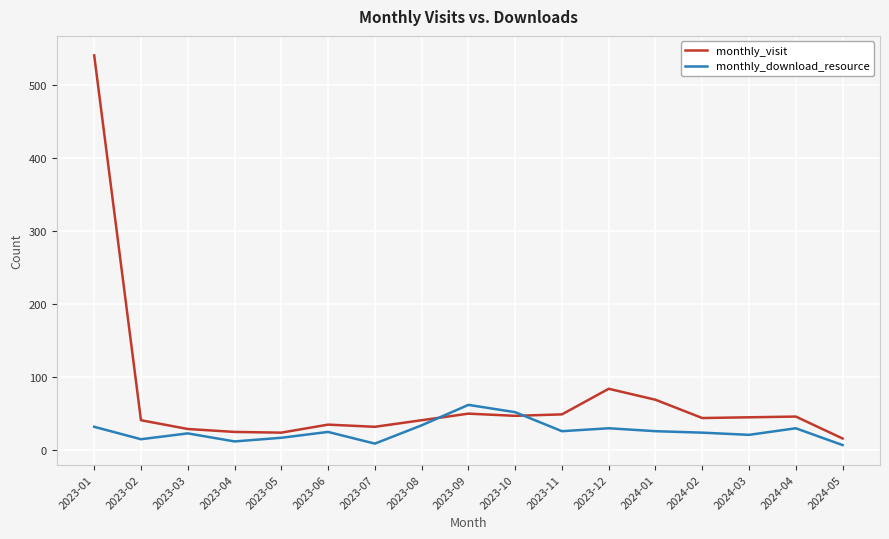

List the series in order of their overall mean, highest first.

monthly_visit, monthly_download_resource